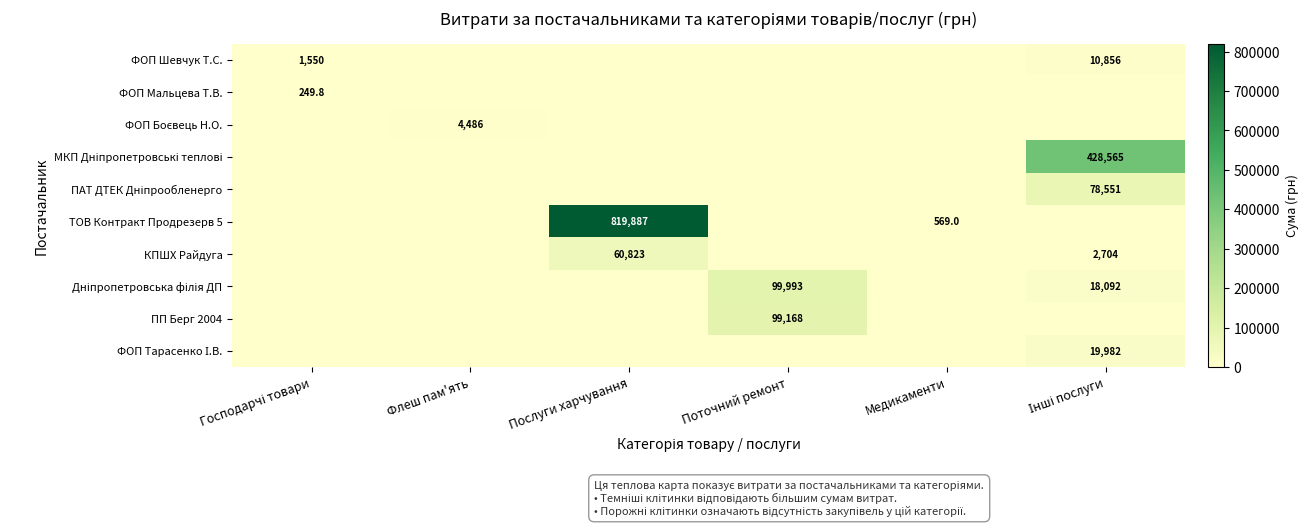

How many series are shown in this chart?

10